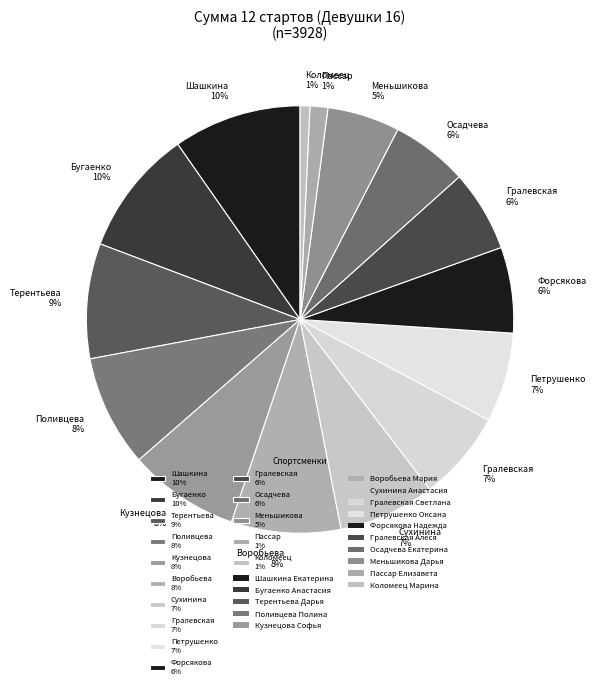

To the nearest percent, what percentage of the pie is Пассар 1%?

1%